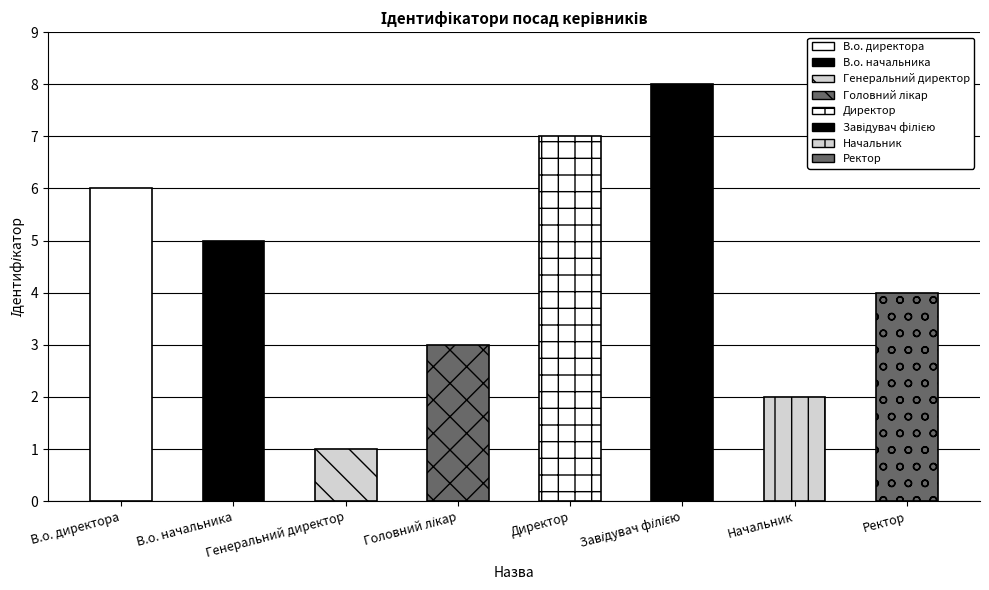

The value at В.о. директора is 4. True or false?

False